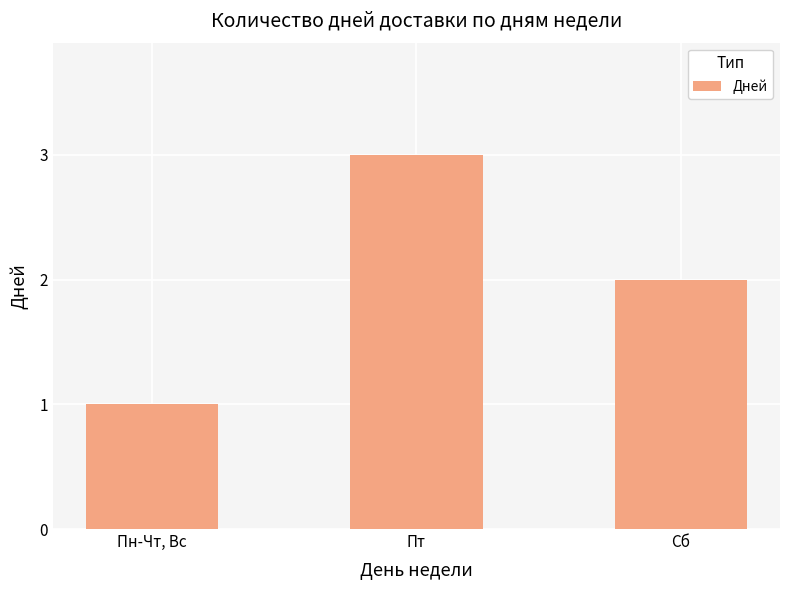

What is the difference between the maximum and minimum values?

2